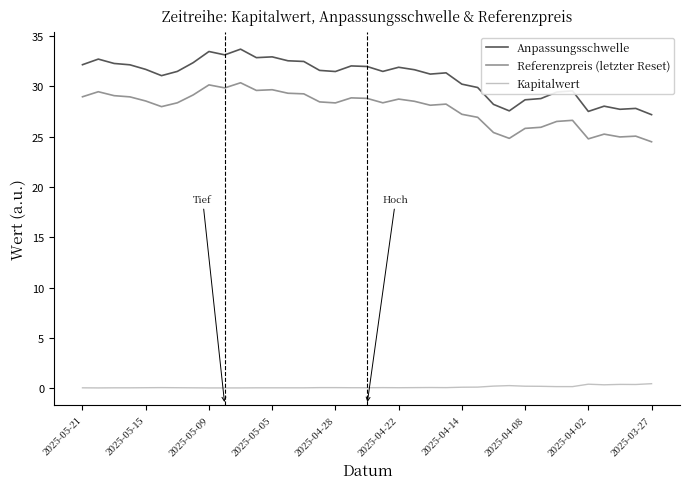

Which series has the largest range (max minus min)?

Anpassungsschwelle